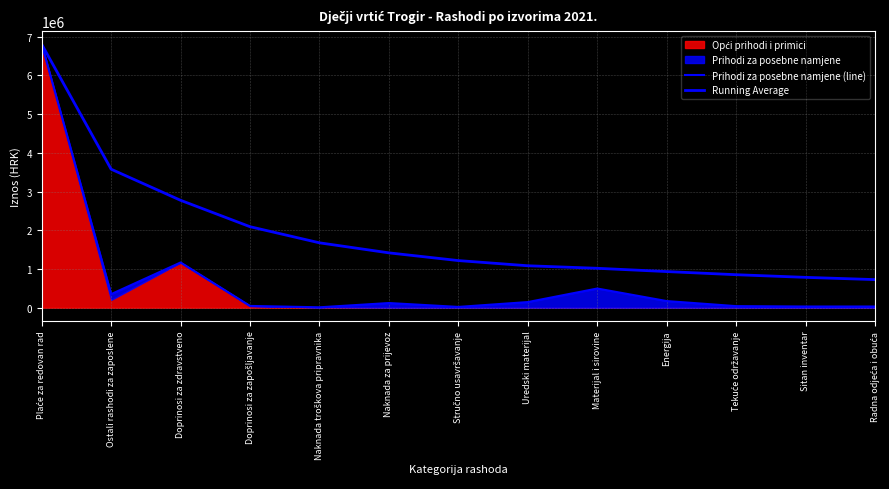

The Running Average series shows 639591.4 at Doprinosi za zapošljavanje. True or false?

False